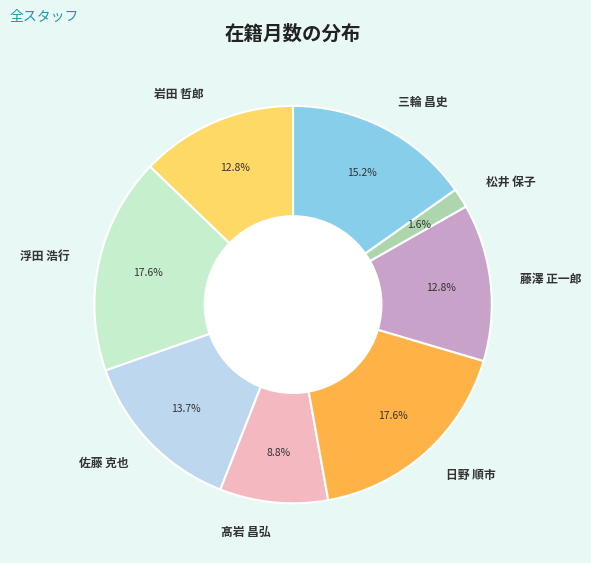

The 三輪 昌史 slice represents 25% of the pie. True or false?

False